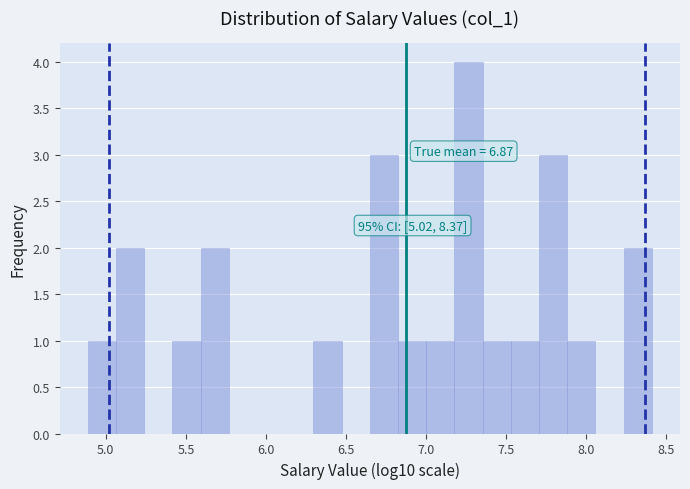

Around what value on the x-axis is the tallest bar? Give the approximate position of its centre, as read against the axis.

7.25